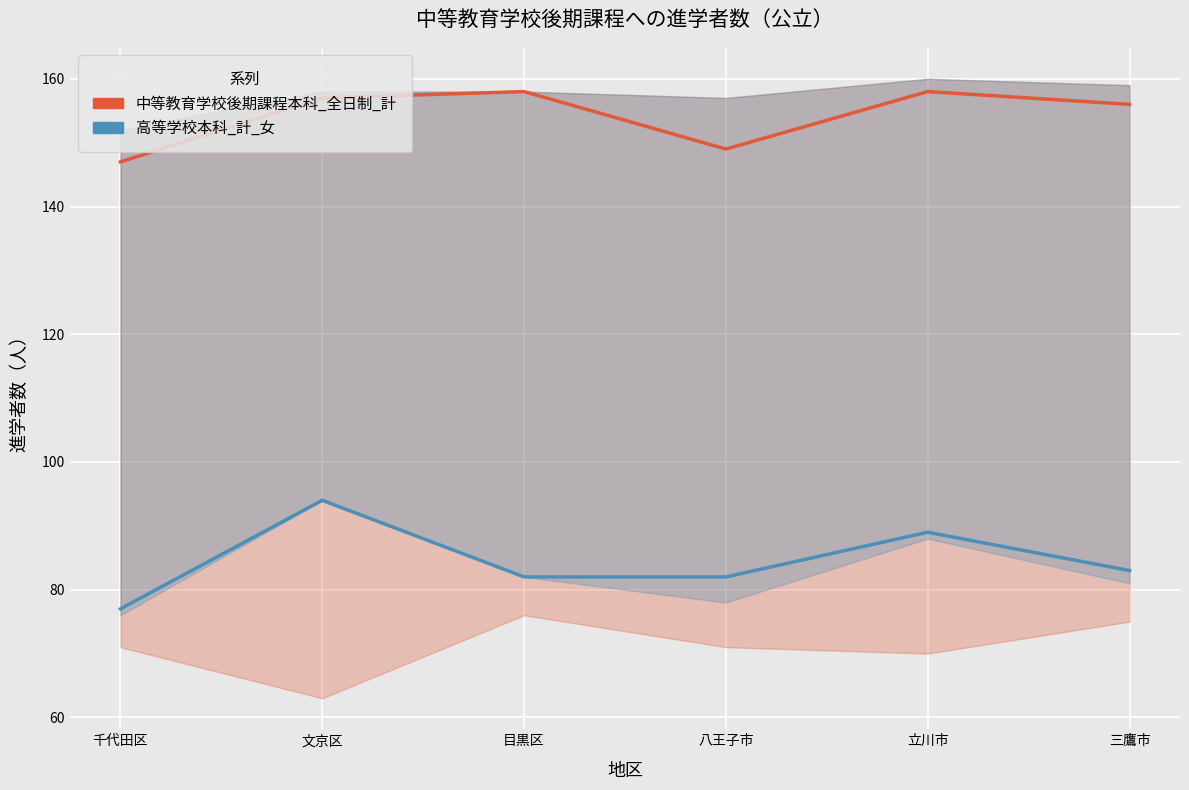

At how many categories does at least one series exceed 133?

6